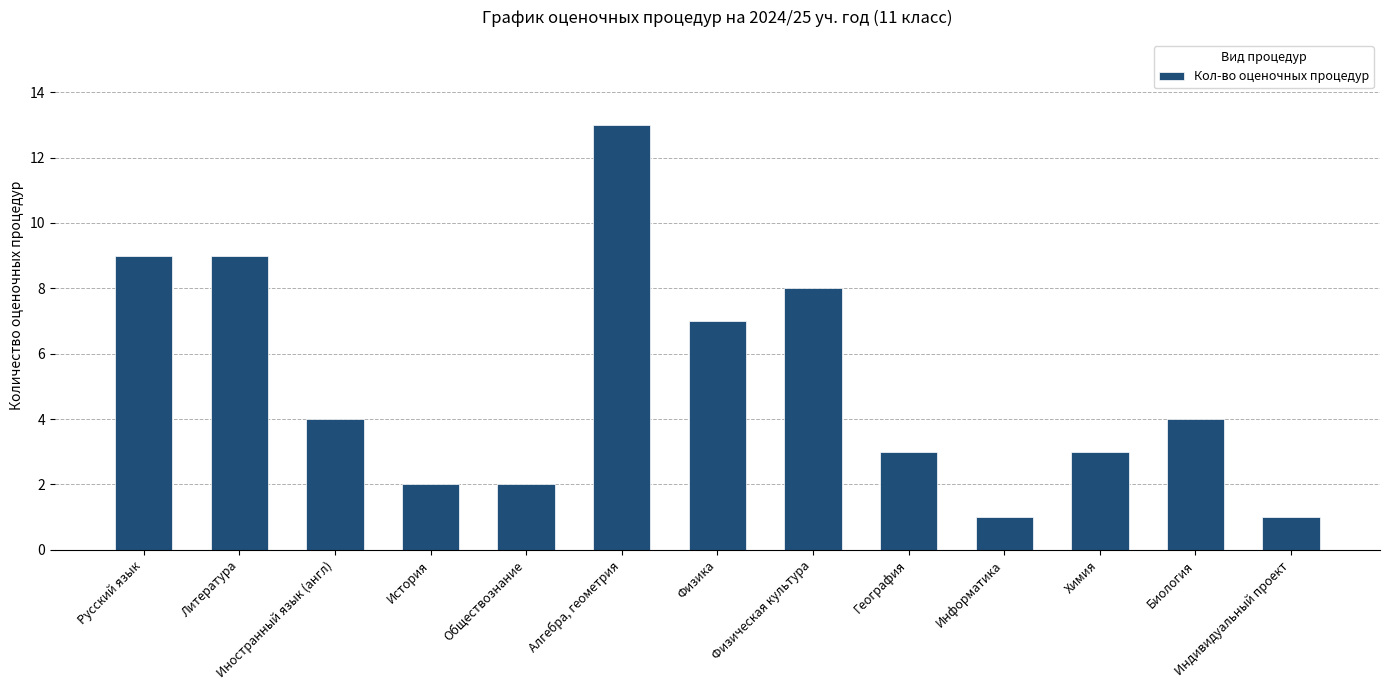

Count the number of data series in this chart.

1